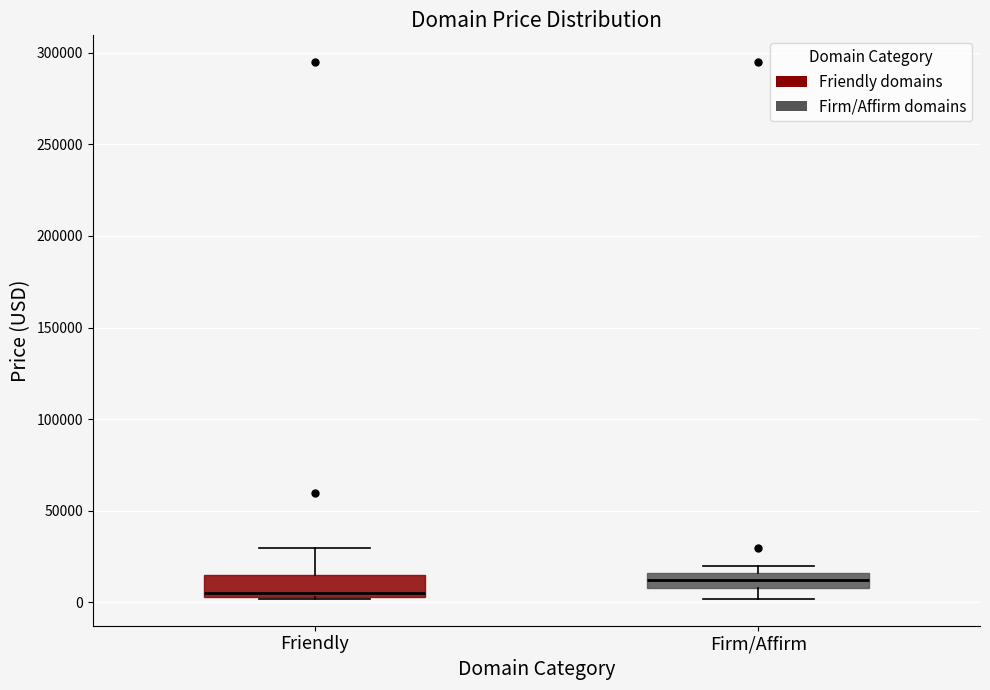

Reading left to right, transcribe this box plot: for each box, give where its median line is, the range the box spans, and where its two whiskers end, as read against the y-axis. The values are not printed on the chart, so give them approximately, as read against the axis.

Friendly: median 5000 (just above the box's lower edge), box 5000 to 15000, whiskers 0 to 30000
Firm/Affirm: median 10000 (inside the box), box 10000 to 15000, whiskers 0 to 20000